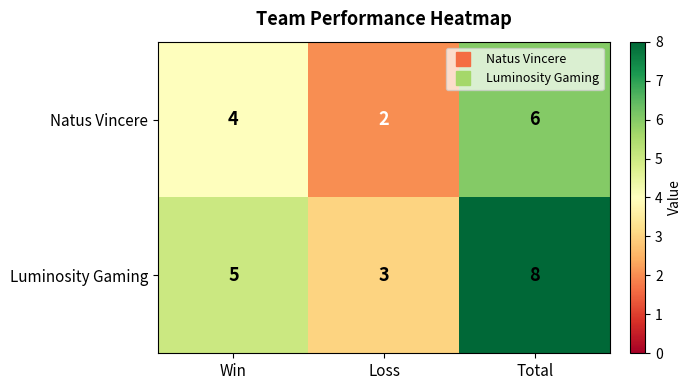

Rank the series by their average value, from highest to lowest.

Luminosity Gaming, Natus Vincere